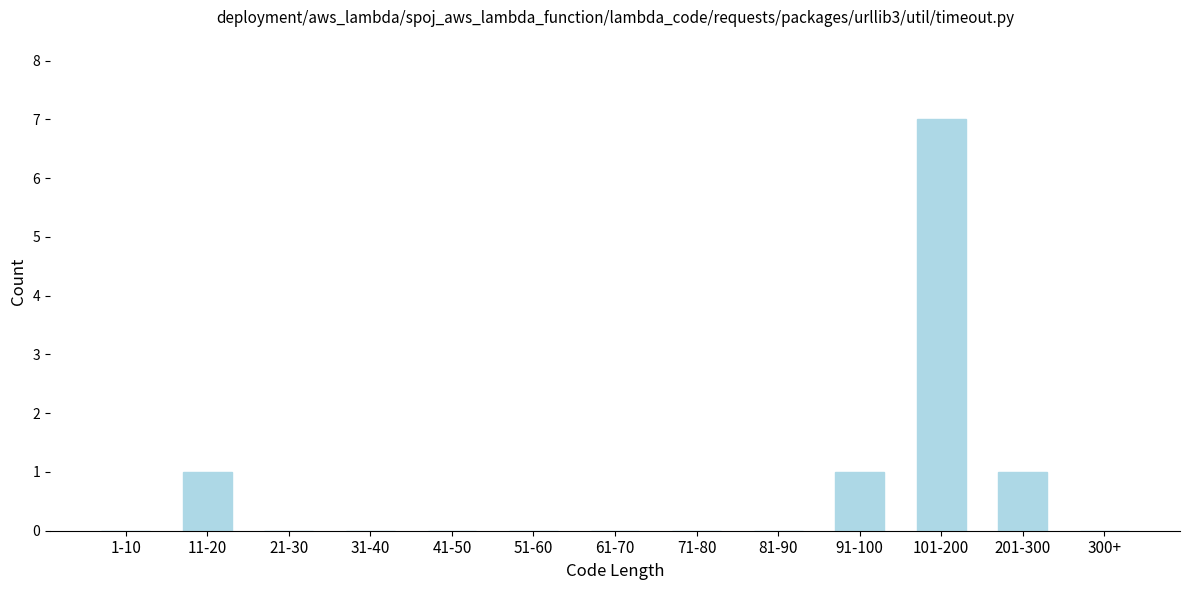

Reading left to right, what are all the values shown in this chart?

1-10=0	11-20=1	21-30=0	31-40=0	41-50=0	51-60=0	61-70=0	71-80=0	81-90=0	91-100=1	101-200=7	201-300=1	300+=0